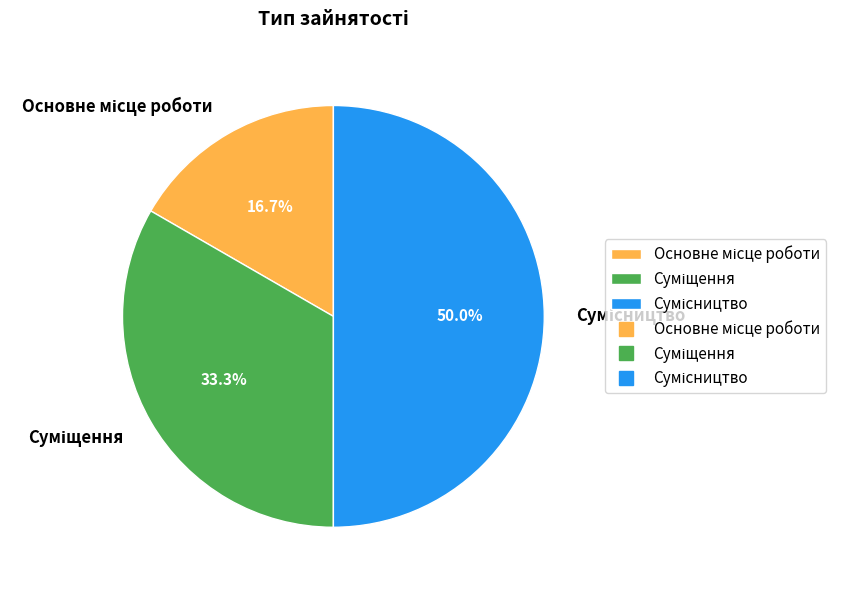

Is there a majority slice in this chart?

No